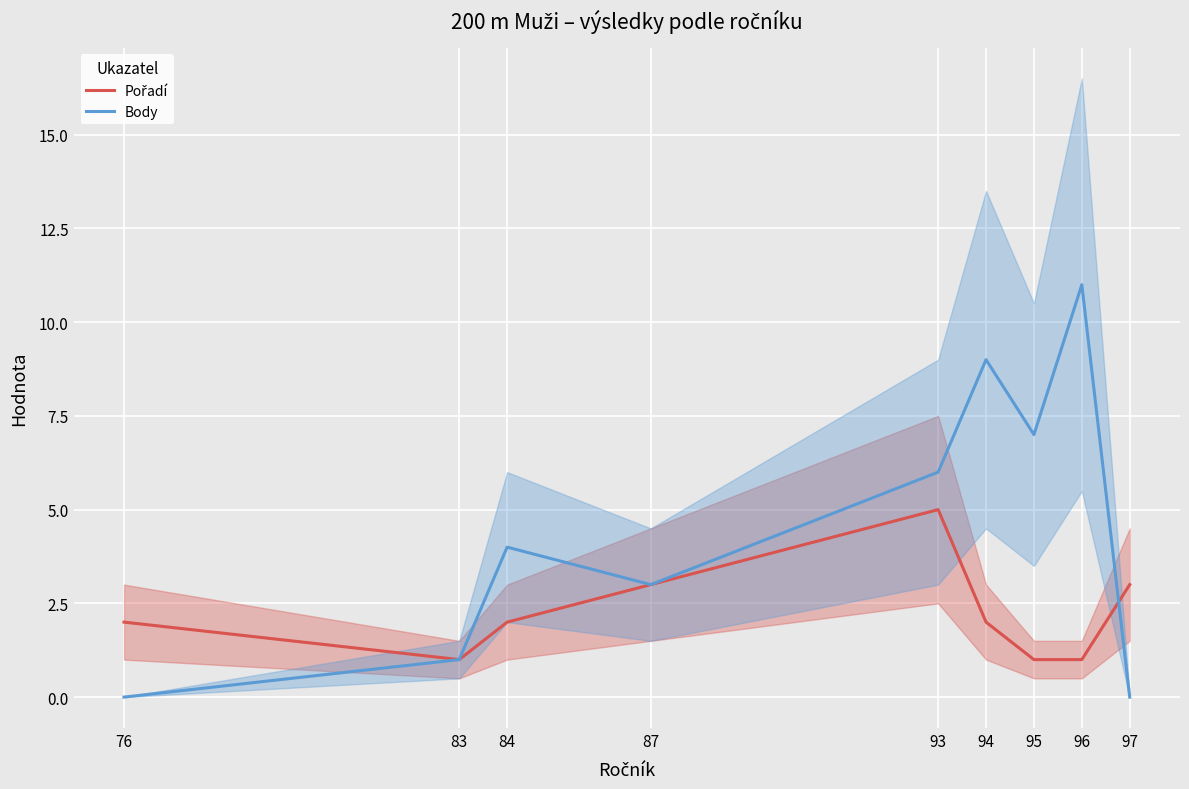

What is the value of the Pořadí point at the 5th from the left?

5